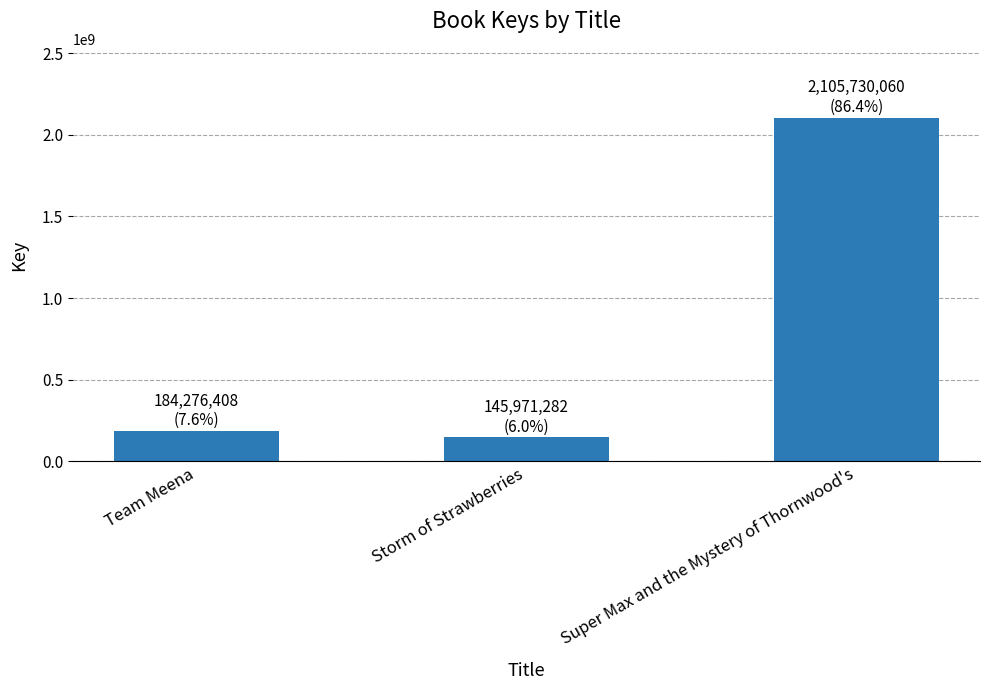

How many distinct data groups are displayed?

1